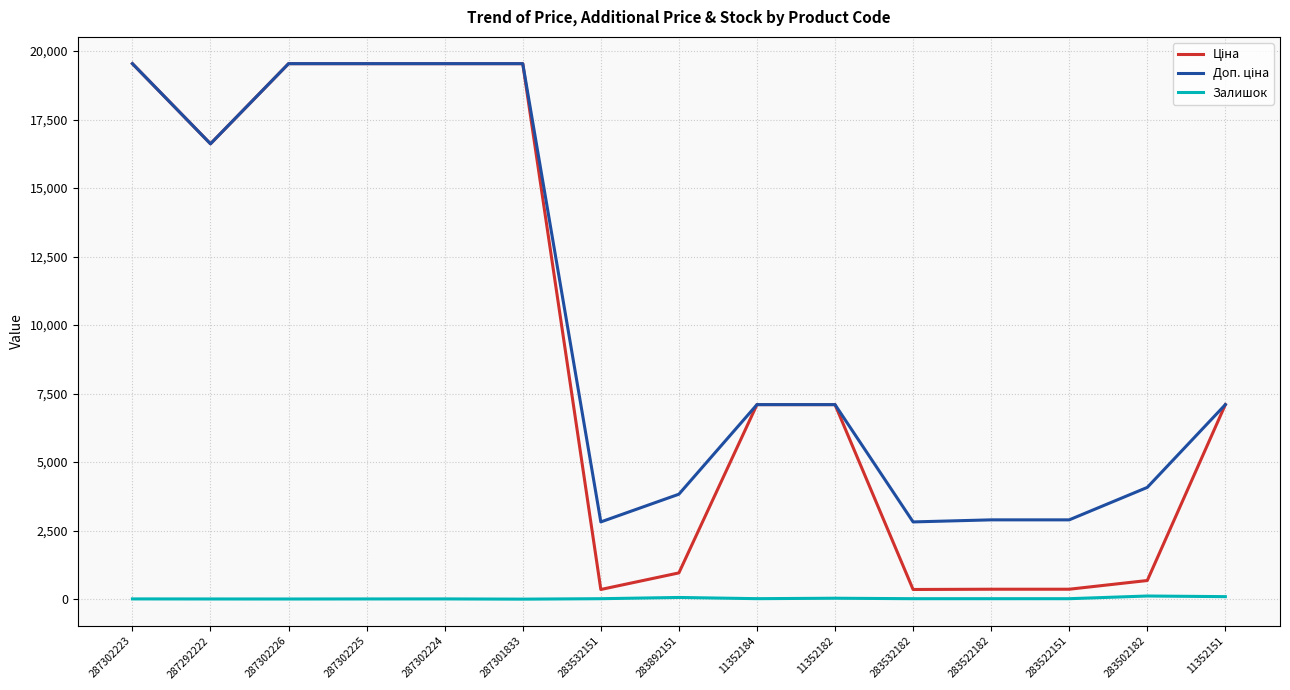

What is the greatest value displayed?

19542.7